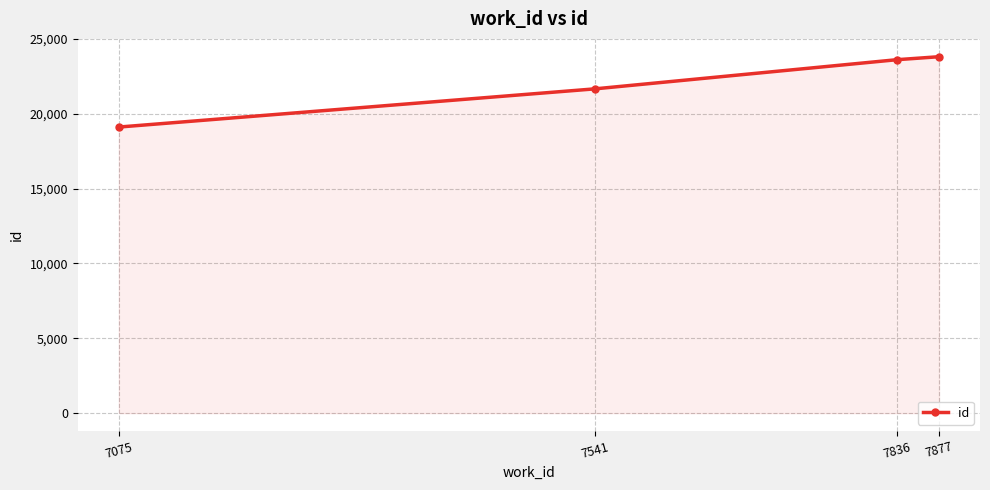

Reading left to right, transcribe all the data shown in this chart.

19113	21668	23614	23813